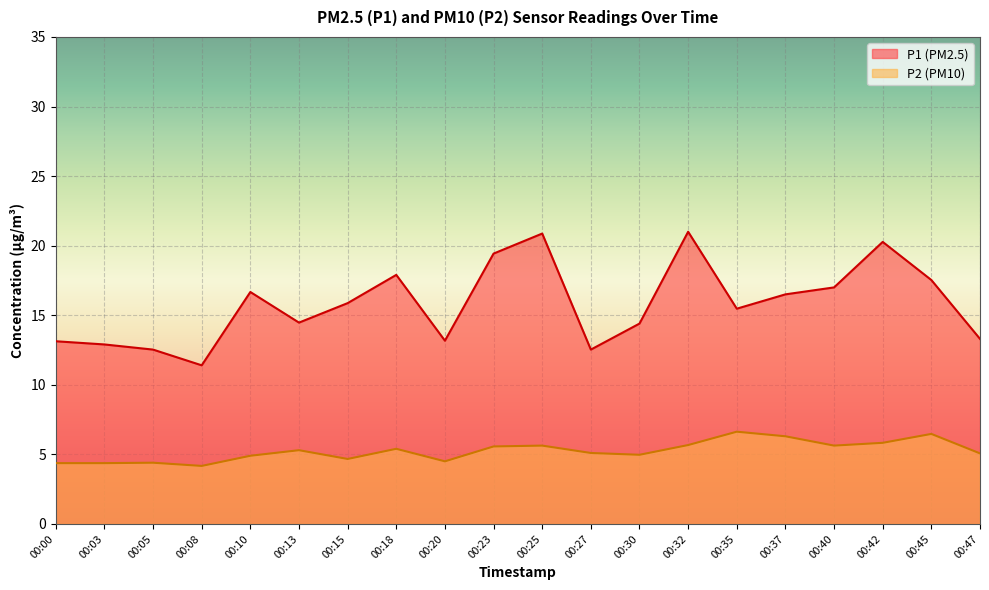

How many interior local valleys does the P2 series have?

5